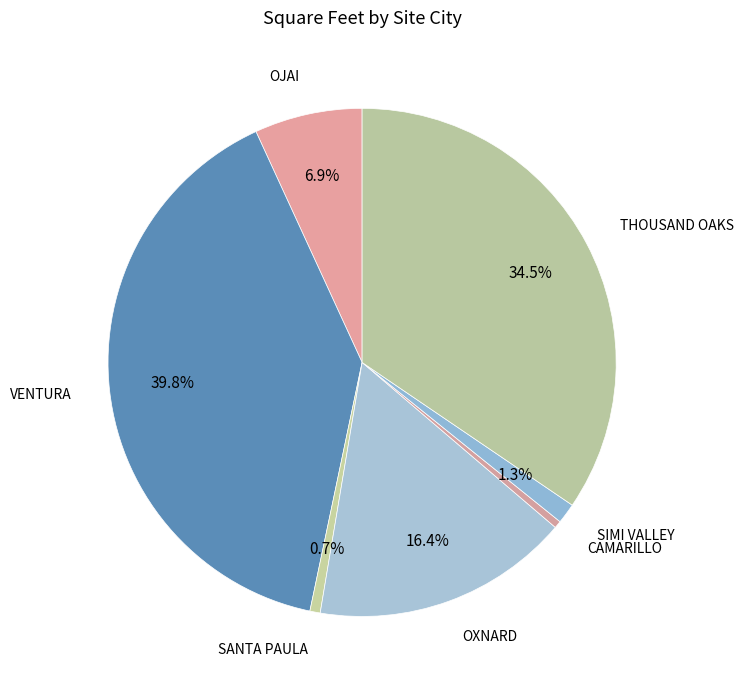

Which category has the biggest portion of the pie?

VENTURA